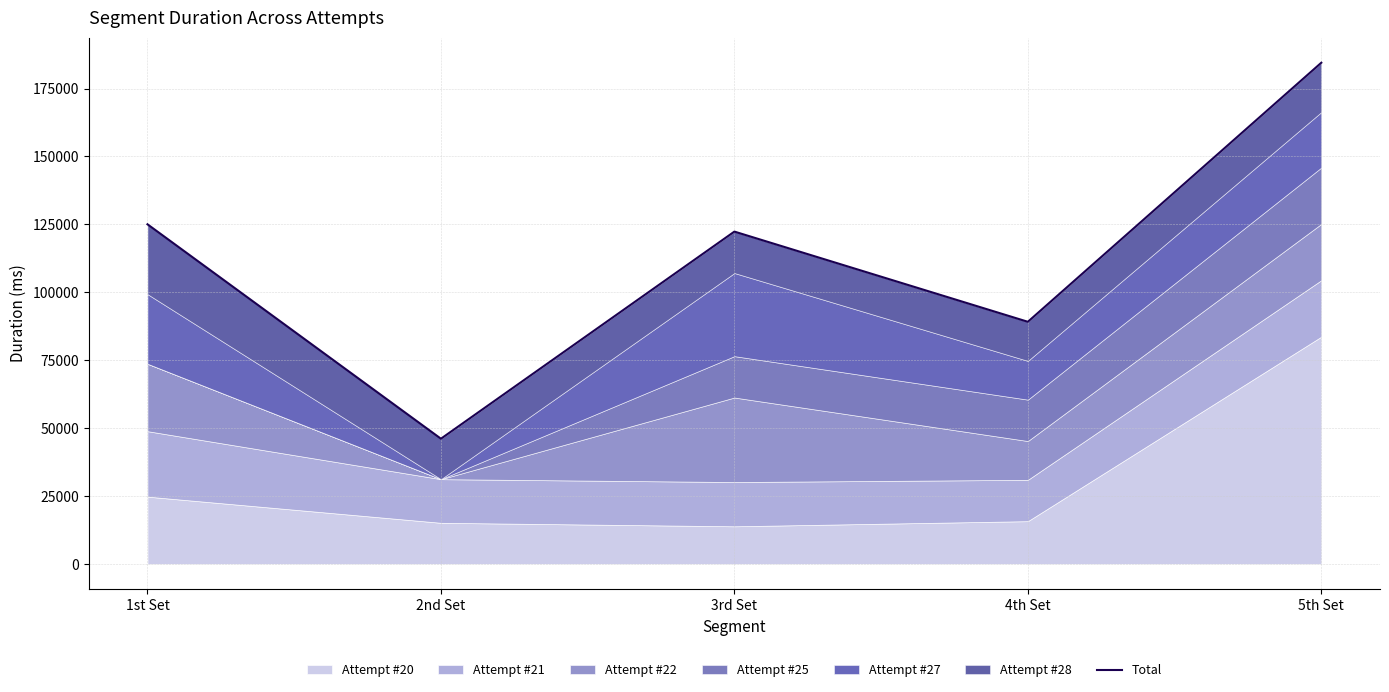

The value at 3rd Set is 26228. True or false?

False